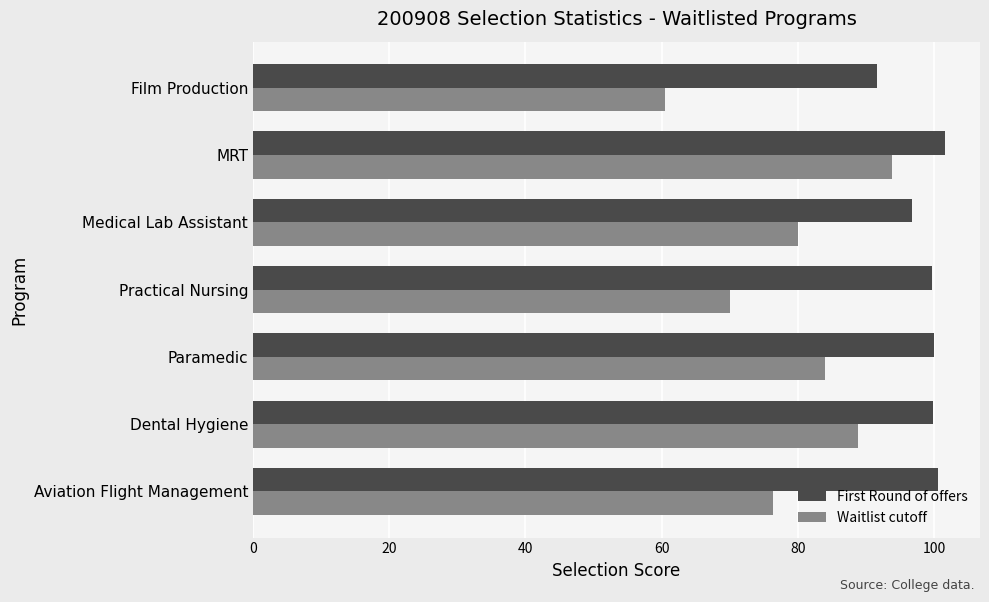

How many data points does each series have?

7